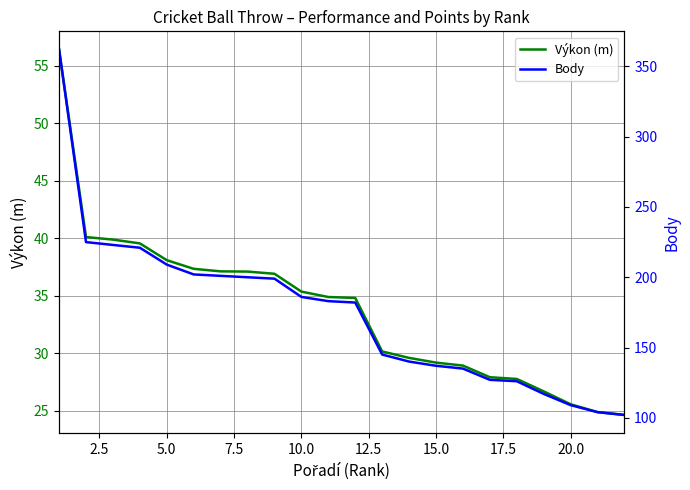

What is the maximum value for Body?

362.0